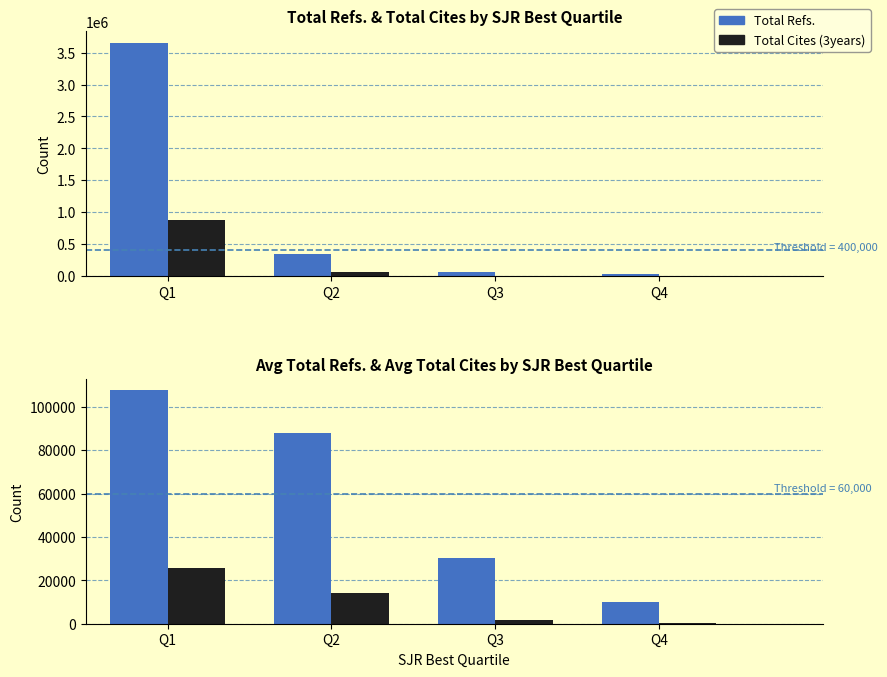

What is the difference between the maximum and minimum values in the Avg Total Cites (3years) series?

25732.8